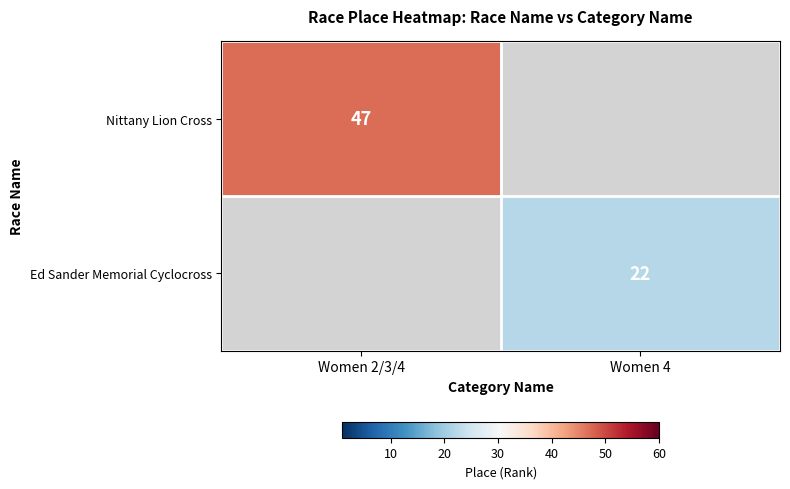

The value of Nittany Lion Cross at Women 2/3/4 is 47.0. True or false?

True